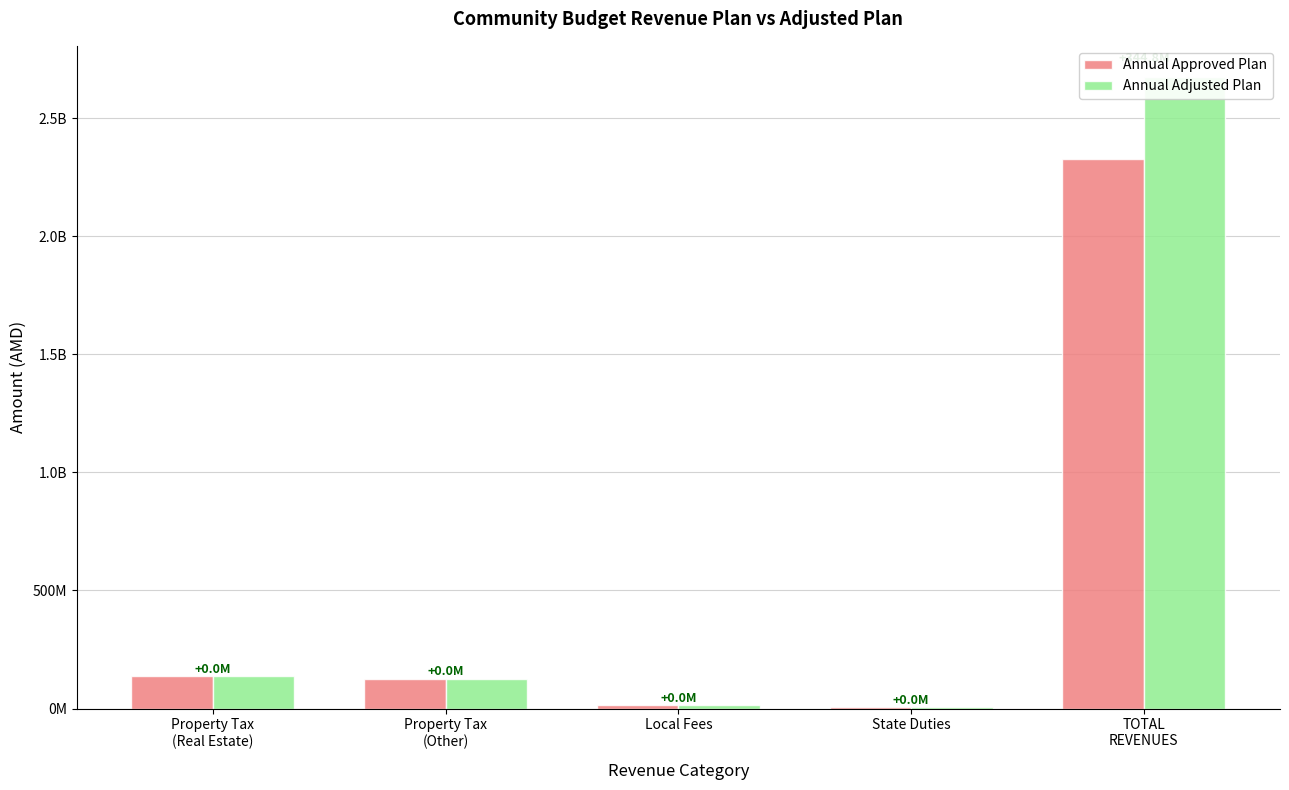

At State Duties, list the series in order from smallest to largest.

Annual Approved Plan, Annual Adjusted Plan